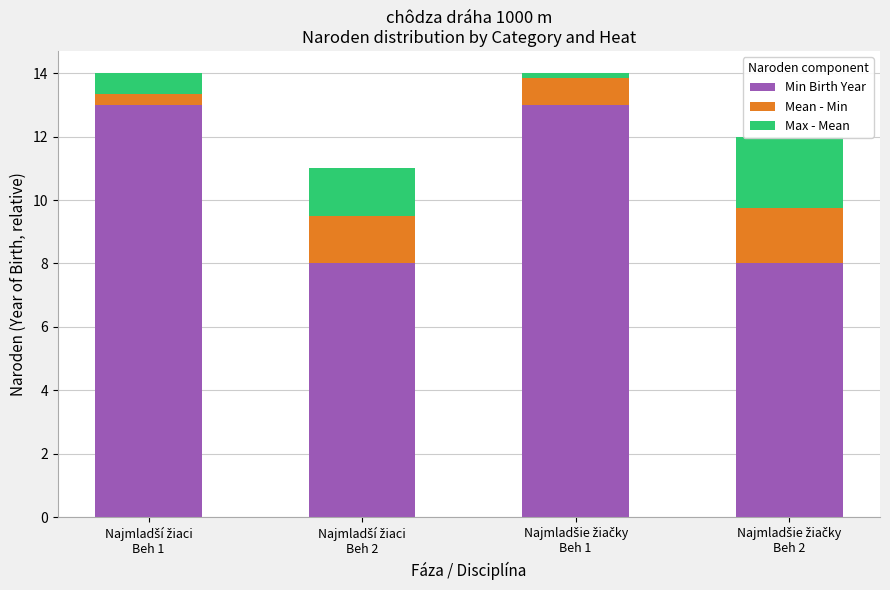

What is the value of the Max - Mean bar at the 1st from the left?

0.7